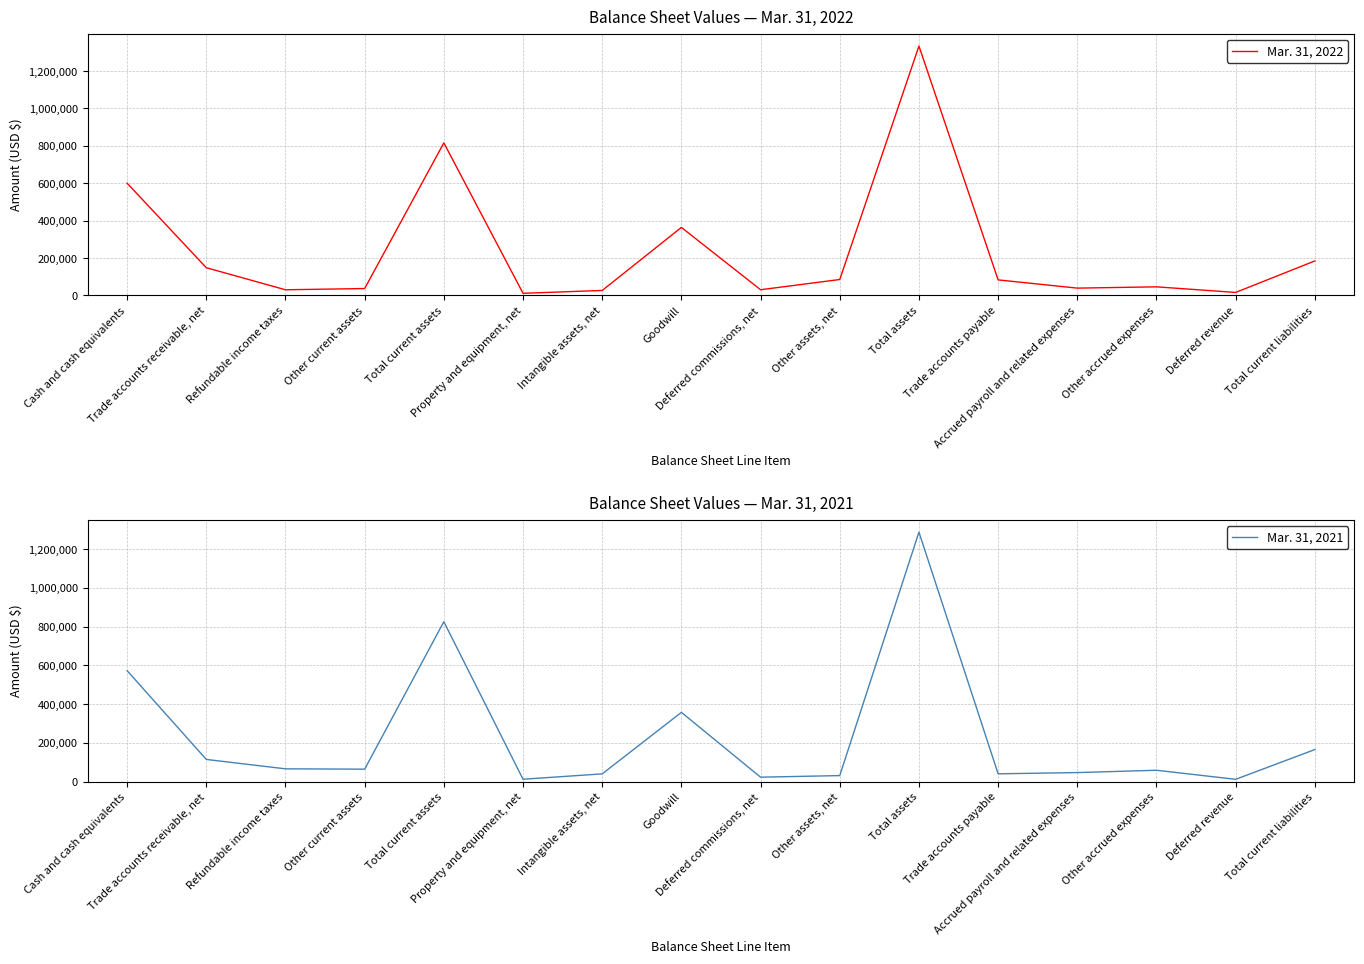

List the series in order of their peak value, highest first.

Mar. 31, 2022, Mar. 31, 2021